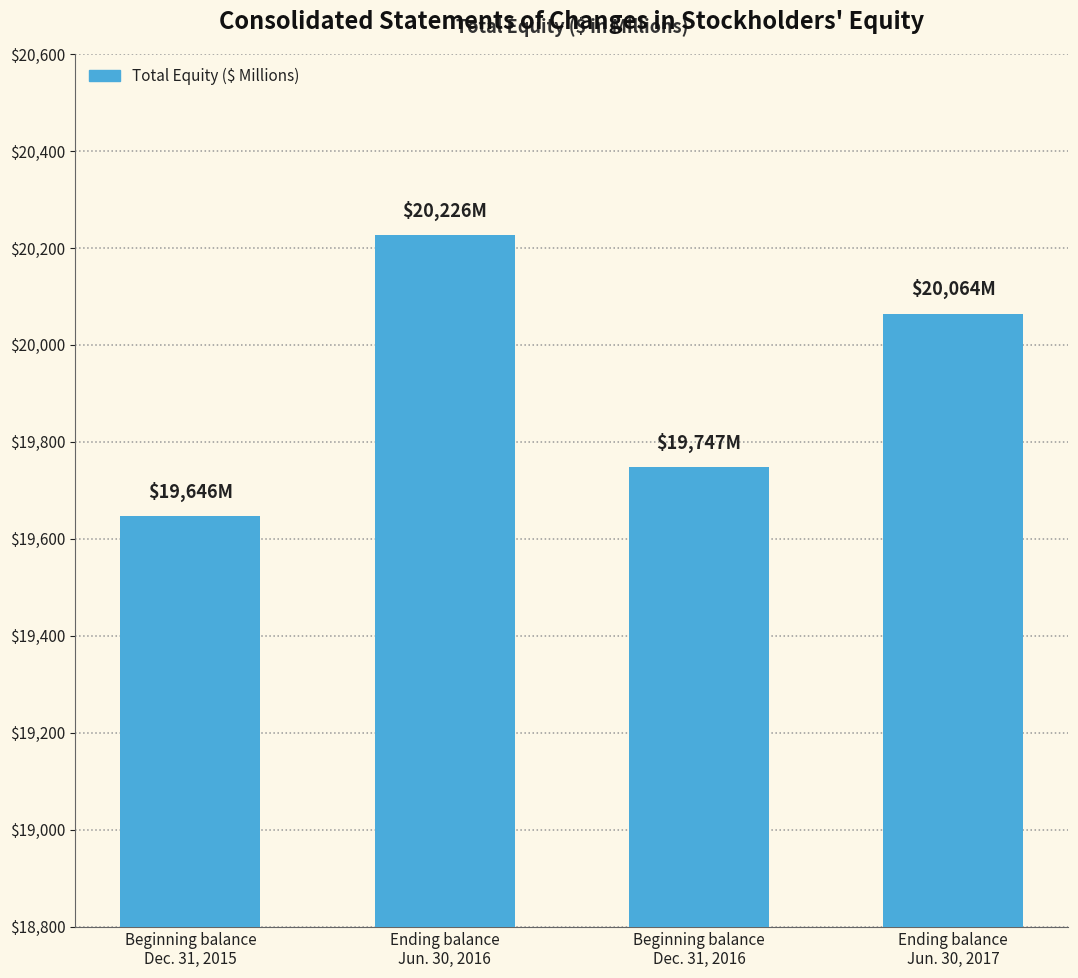

What is the sum of all values?

79683